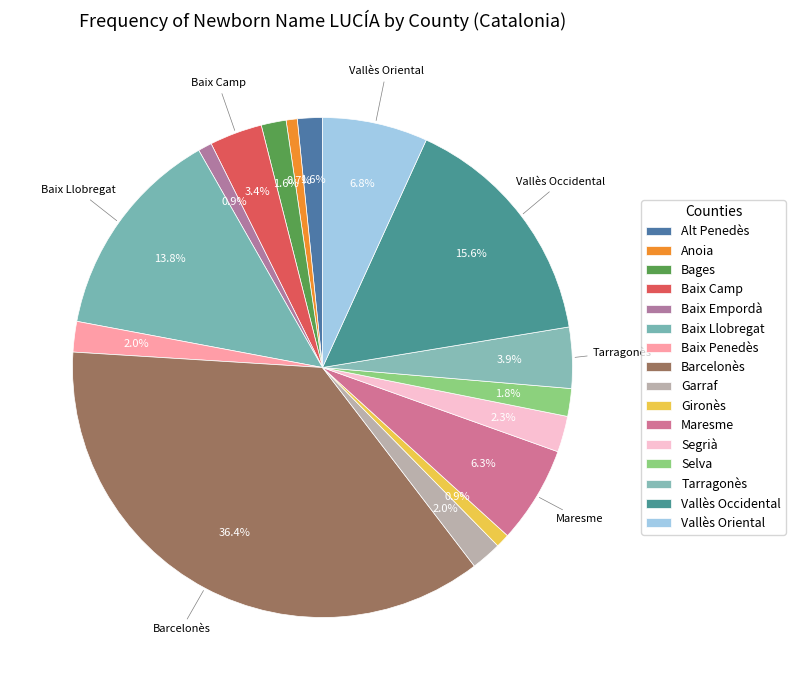

How much of the chart is everything except Tarragonès?

96.1%